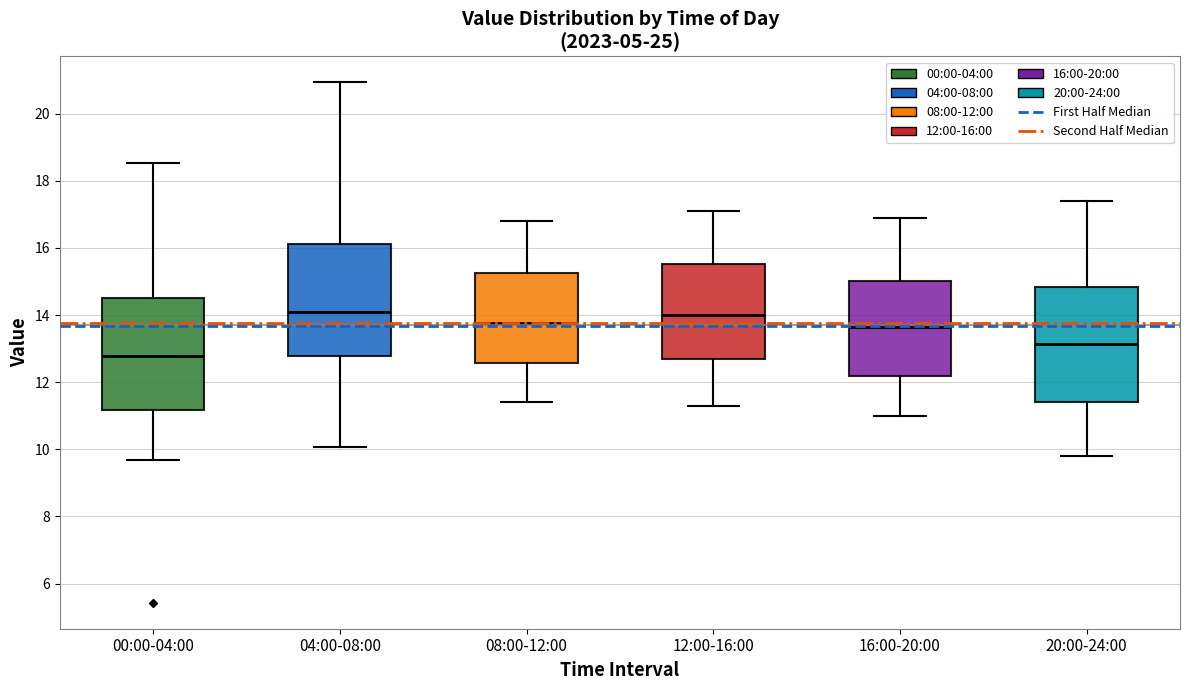

Which box's median line is the lowest?

00:00-04:00